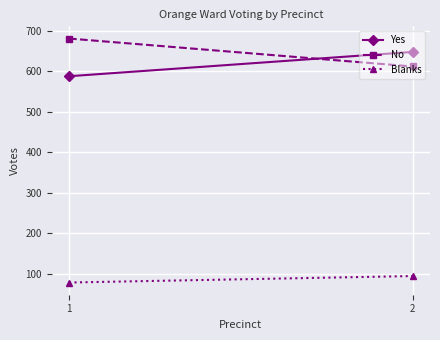

What is the average value of the No series?

646